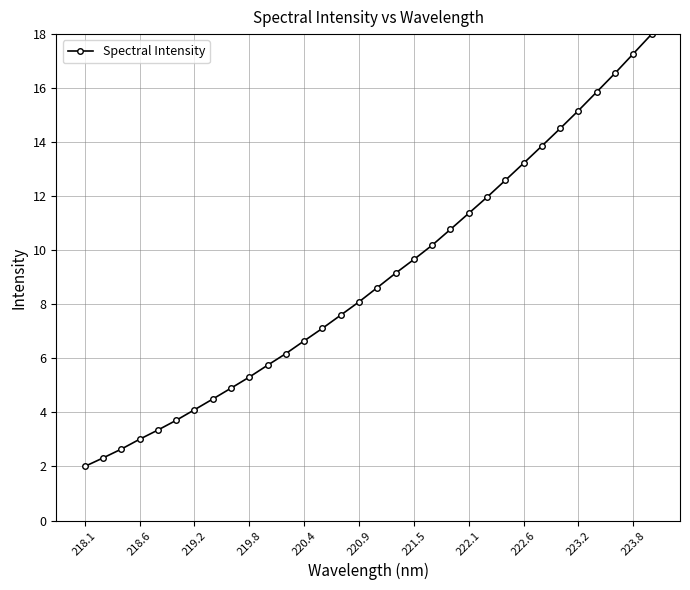

What is the maximum value shown in the chart?

18.0